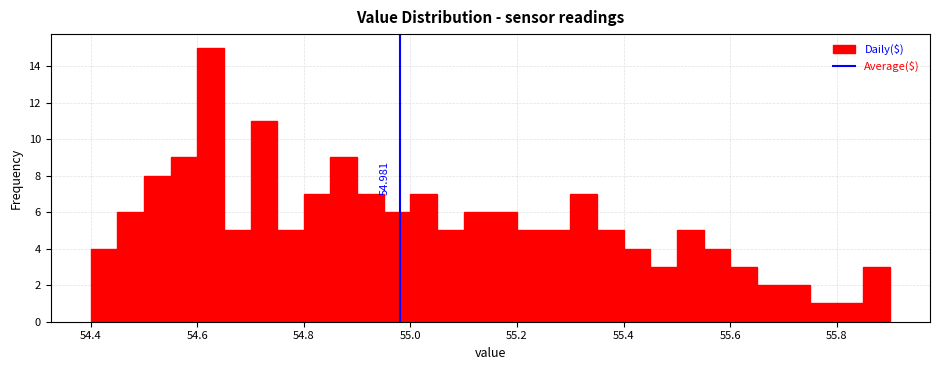

Around what value on the x-axis is the tallest bar? Give the approximate position of its centre, as read against the axis.

54.62